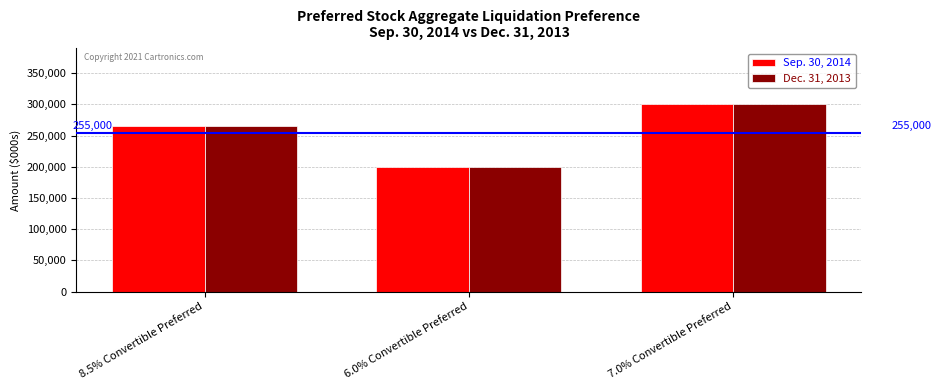

What is the approximate value of Dec. 31, 2013 at 8.5% Convertible Preferred, to the nearest 10?

265000